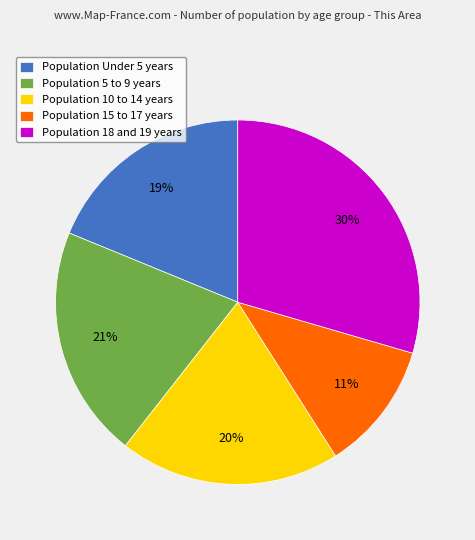

Is it true that Population 15 to 17 years is 11% of the pie?

True